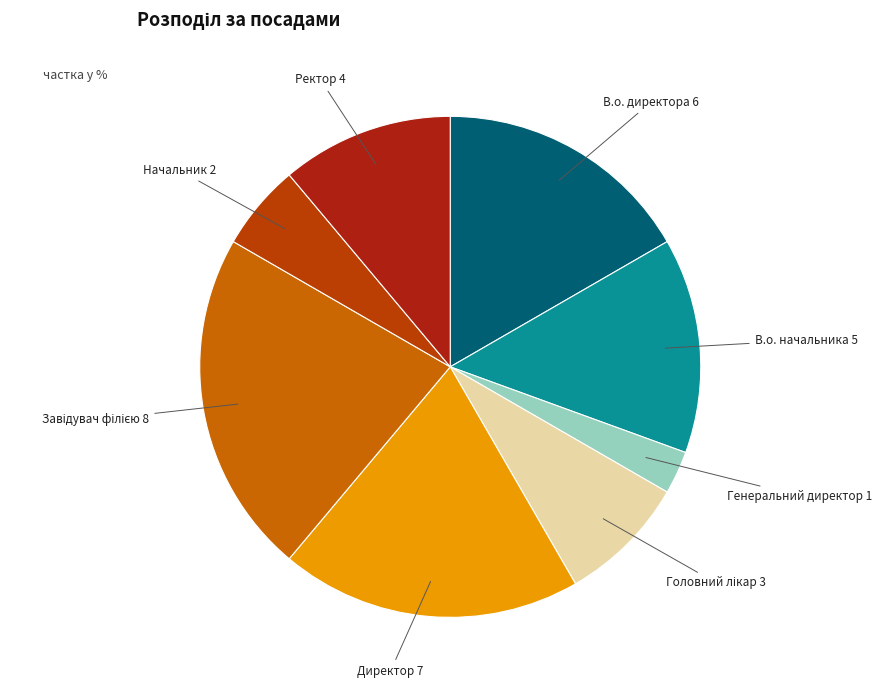

Is the sum of Ректор and В.о. начальника greater than half?

No